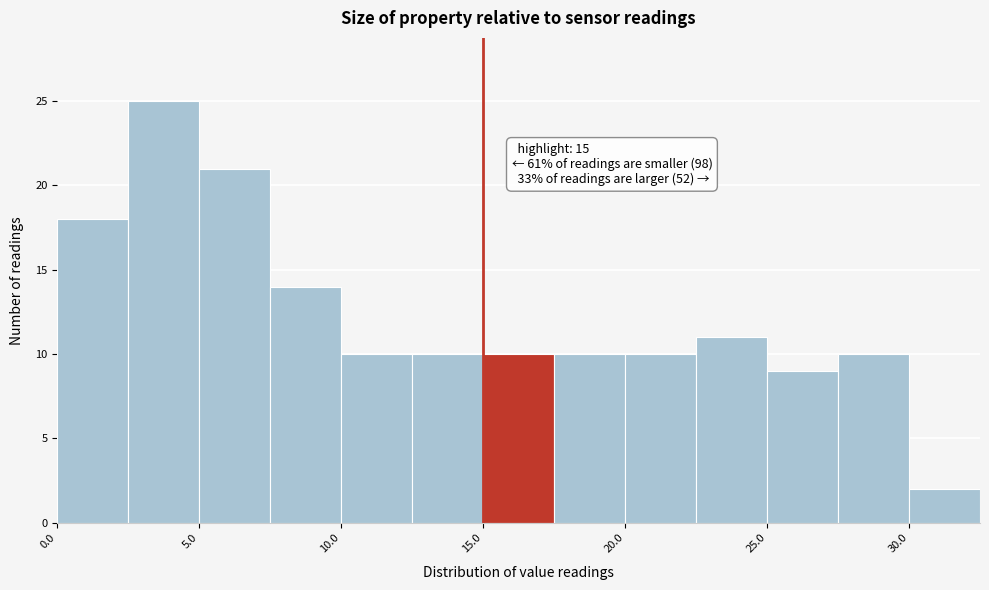

Which range on the x-axis has the tallest bar?

2.5 to 5.0